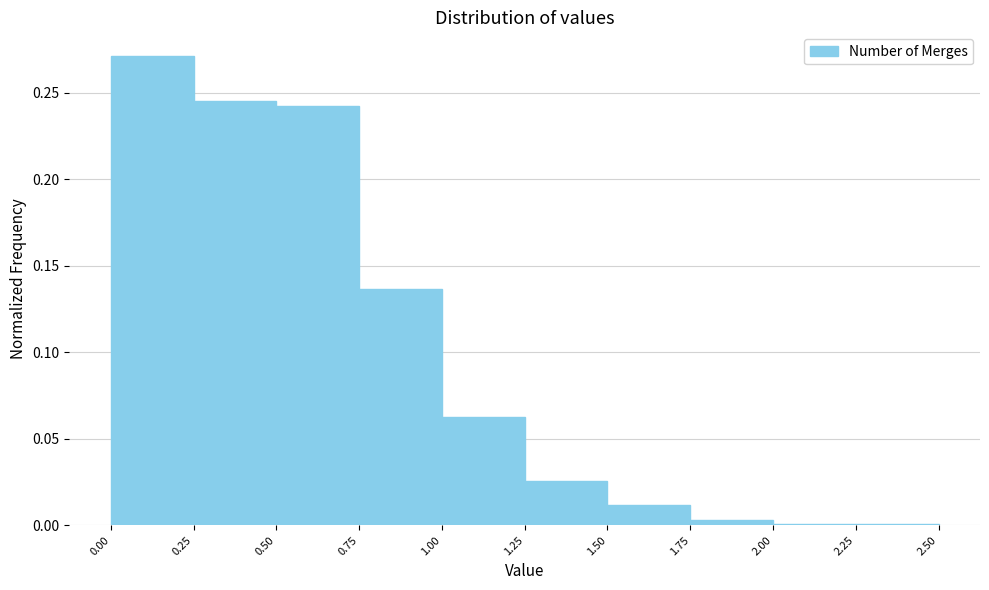

Reading left to right, list every bar in this chart as the range it spans on the x-axis followed by its height. The values are not printed on the chart, so give them approximately, as read against the axis.

0.00 to 0.25: 0.270
0.25 to 0.50: 0.245
0.50 to 0.75: 0.240
0.75 to 1.00: 0.135
1.00 to 1.25: 0.065
1.25 to 1.50: 0.025
1.50 to 1.75: 0.010
1.75 to 2.00: under 0.005
2.00 to 2.25: under 0.005
2.25 to 2.50: under 0.005